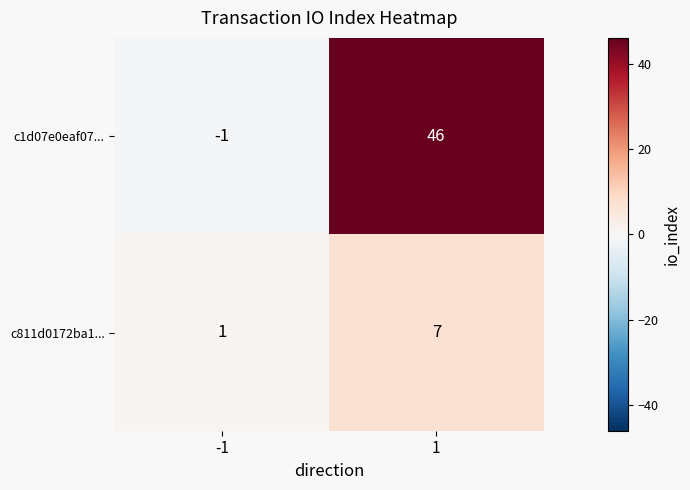

Rank the series by their average value, from lowest to highest.

c811d0172ba1..., c1d07e0eaf07...